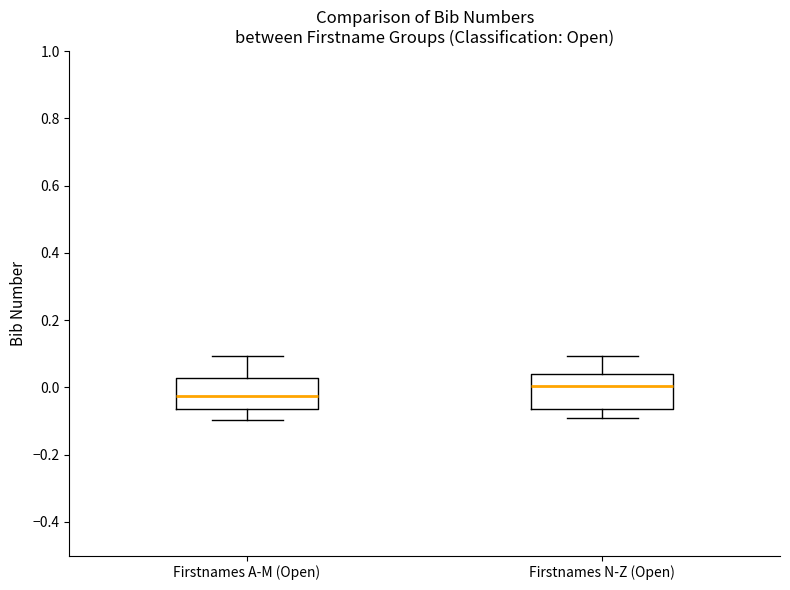

Reading left to right, read every box against the y-axis: the position of its median line, the range the box covers, and the ends of its whiskers. The values are not printed on the chart, so give them approximately, as read against the axis.

Firstnames A-M (Open): median -0.02, box -0.06 to 0.02, whiskers -0.10 to 0.10
Firstnames N-Z (Open): median 0.00, box -0.06 to 0.04, whiskers -0.10 to 0.10